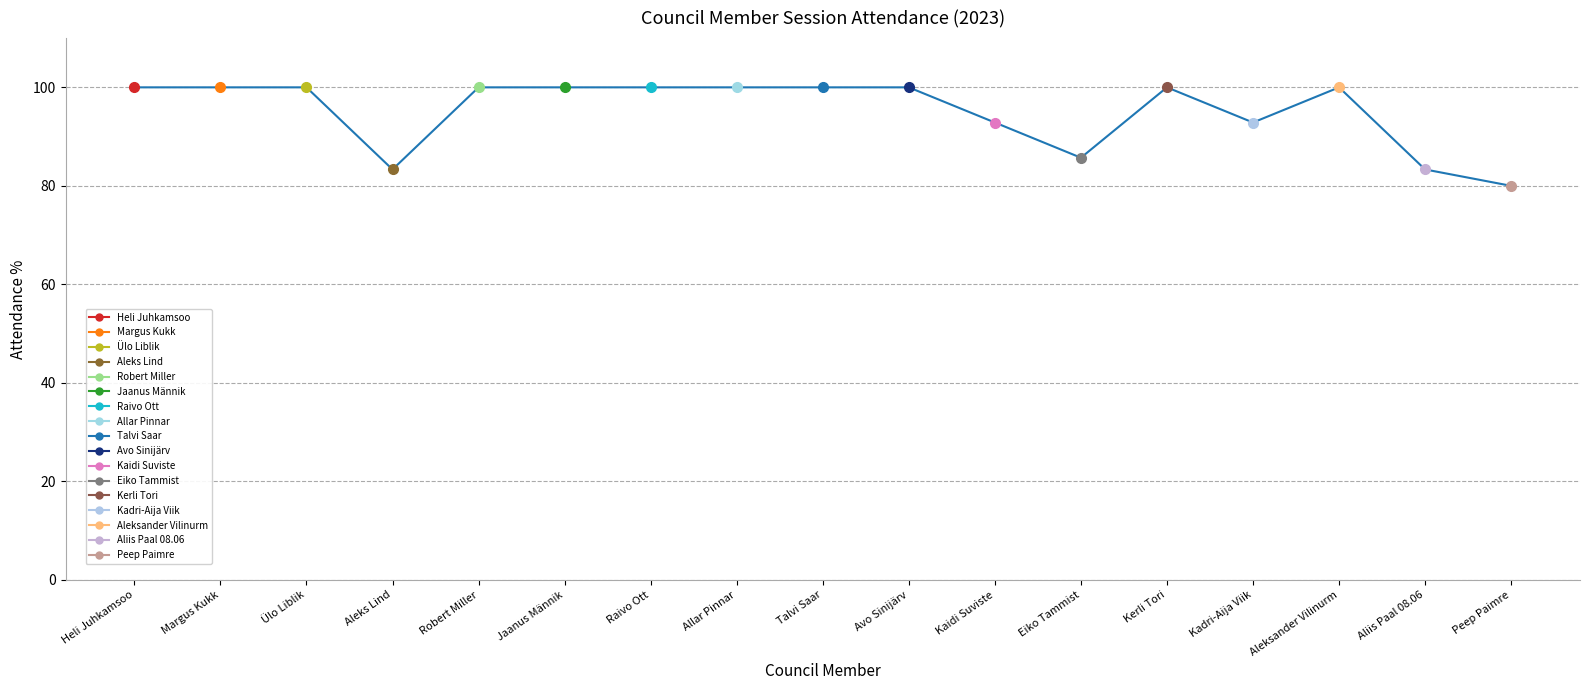

Which label corresponds to the largest value in the chart?

Heli Juhkamsoo